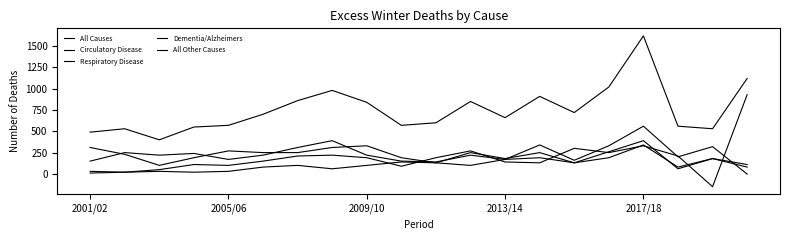

Is this an area chart (filled region under the line)?

No